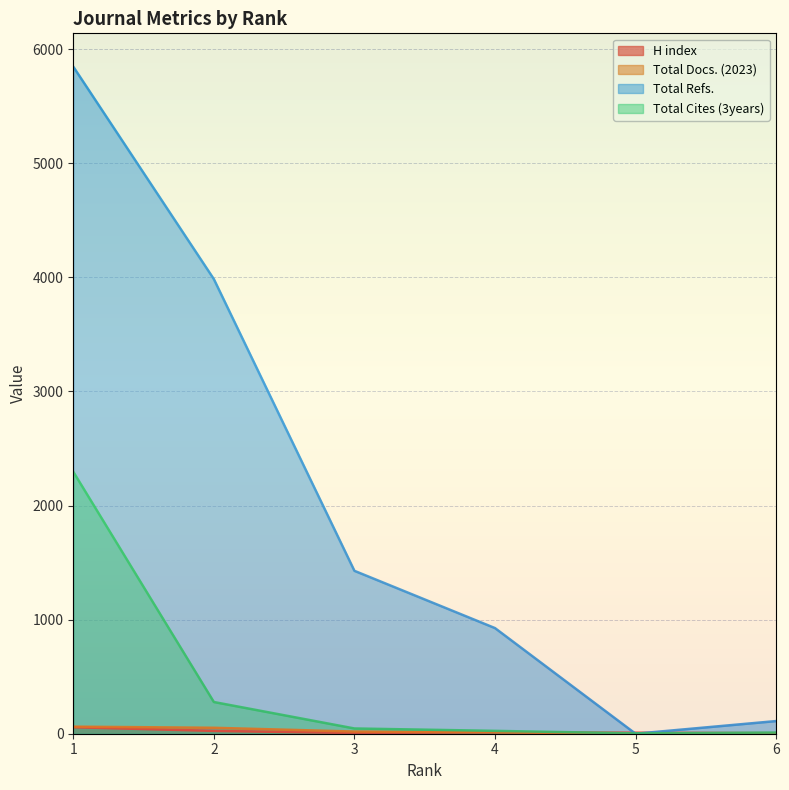

Which series has the widest spread of values?

Total Refs.